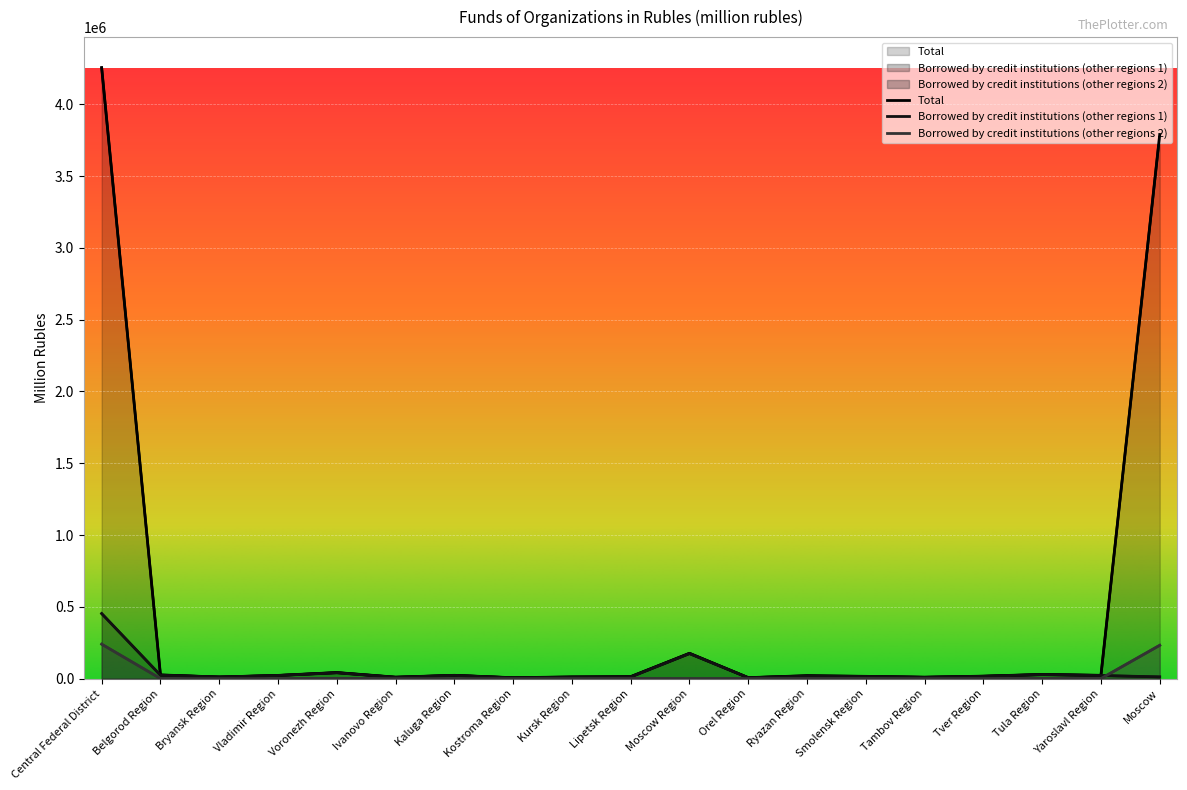

Reading left to right, what are all the values shown in this chart?

Total: 4255741	25743	11210	22409	42292	10262	22953	6199	11911	13935	176568	6675	20562	15844	9780	17197	29203	22964	3790037
Borrowed by credit institutions (other regions 1): 453237	23585	11210	21592	40531	8941	22155	5383	9794	11557	174190	6444	16986	14701	9244	15876	27640	21461	11948
Borrowed by credit institutions (other regions 2): 240027	572	0	0	1711	0	0	33	178	749	0	231	1017	1143	88	482	1346	338	232140